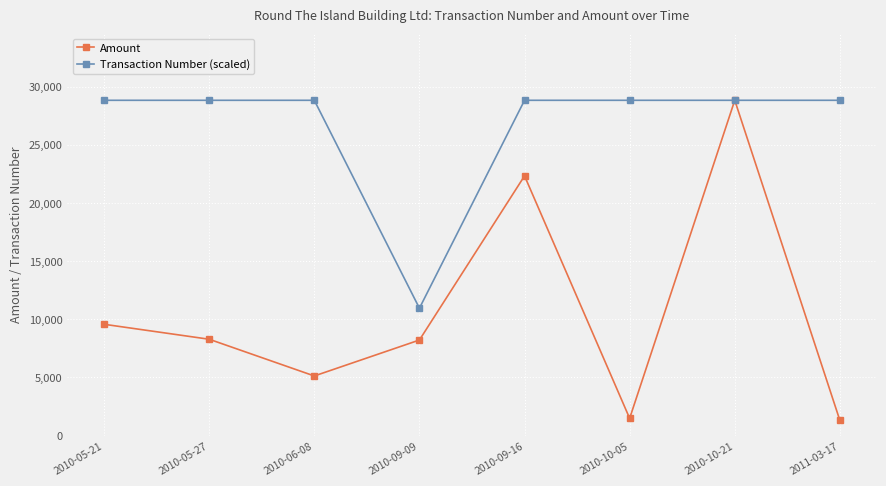

Between 2010-09-09 and 2010-10-05, which series saw the biggest shift?

Transaction Number (scaled)